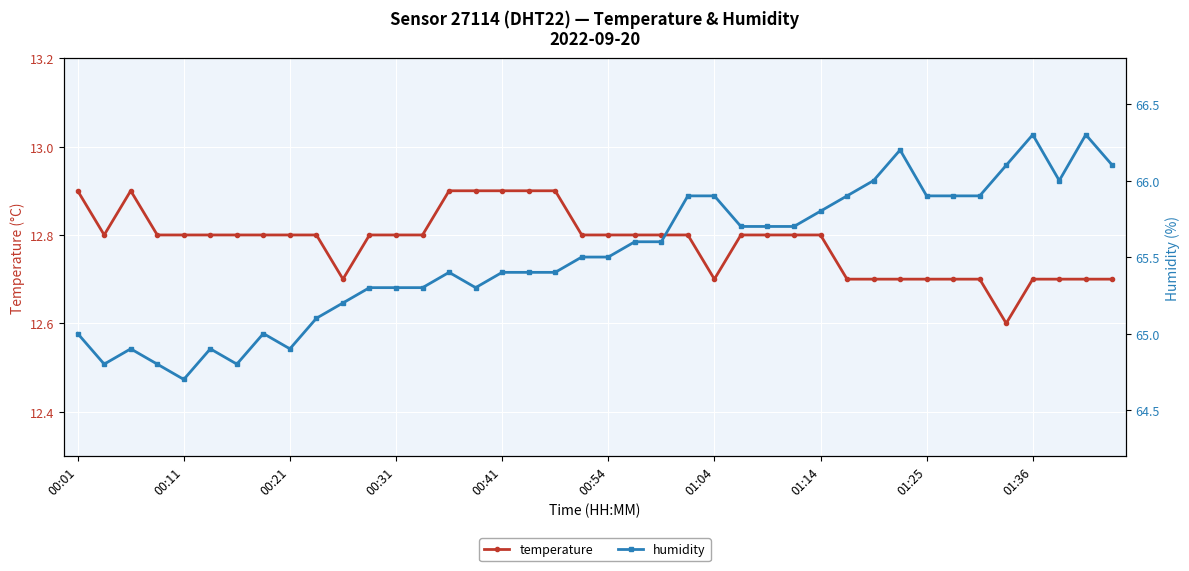

The temperature series shows 8.2 at 00:54. True or false?

False